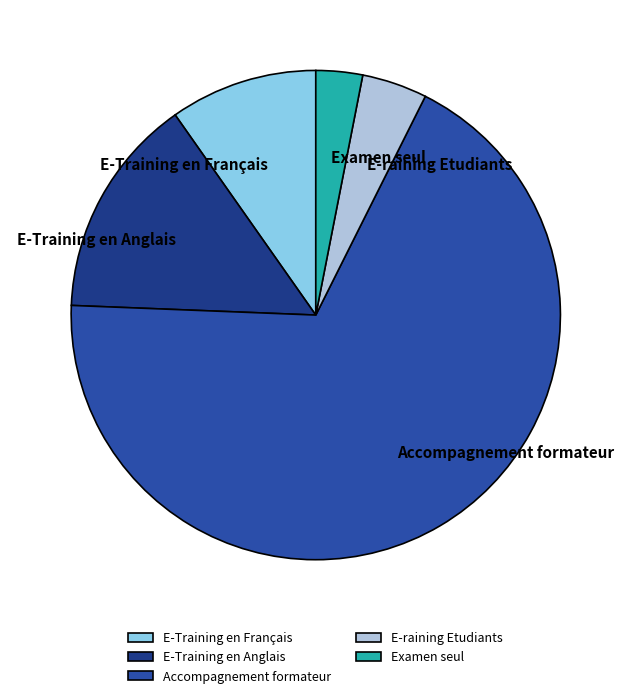

Rank the categories by value from highest to lowest.

Accompagnement formateur, E-Training en Anglais, E-Training en Français, E-raining Etudiants, Examen seul